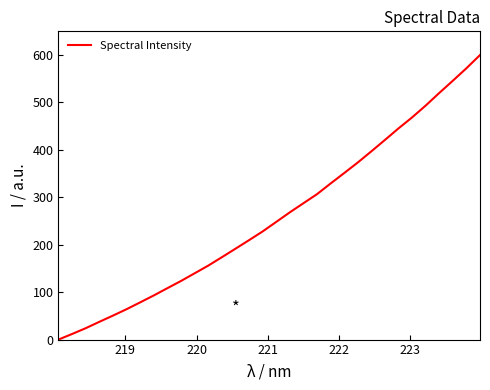

Reading left to right, transcribe all the data shown in this chart.

0.0	11.8	23.9	37.4	50.5	64.0	78.4	93.0	108.3	123.5	139.7	155.8	173.5	191.4	209.5	227.9	248.0	268.2	287.4	306.5	329.0	351.0	373.3	396.9	420.9	445.3	468.5	493.4	520.0	545.8	572.2	600.0